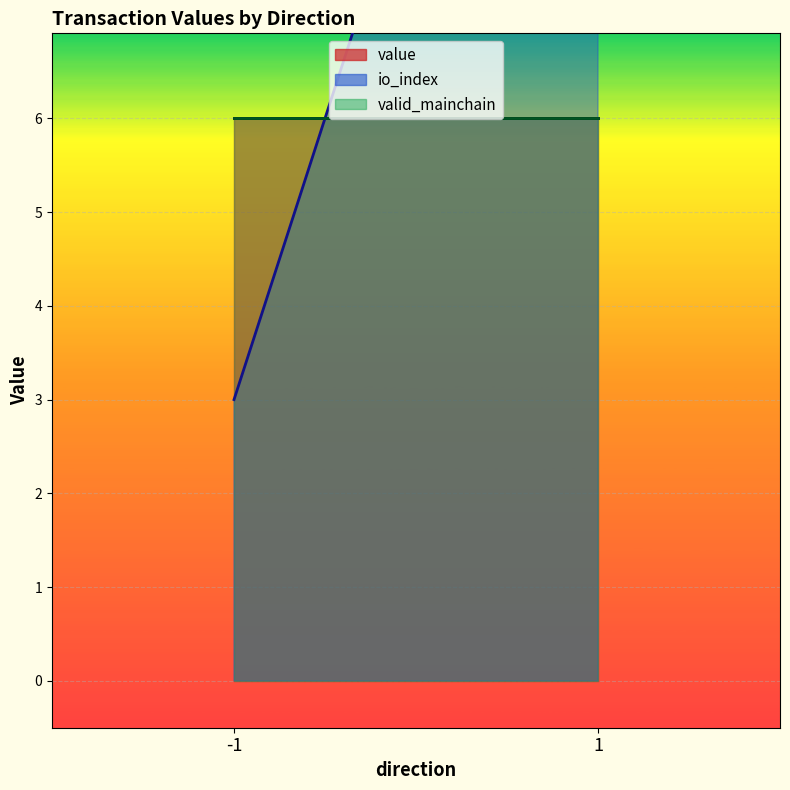

Reading left to right, list all the values displayed in this chart.

value_line: -1=6.0	1=6.0
io_index_line: -1=3.0	1=15.0
valid_mainchain_line: -1=6.0	1=6.0